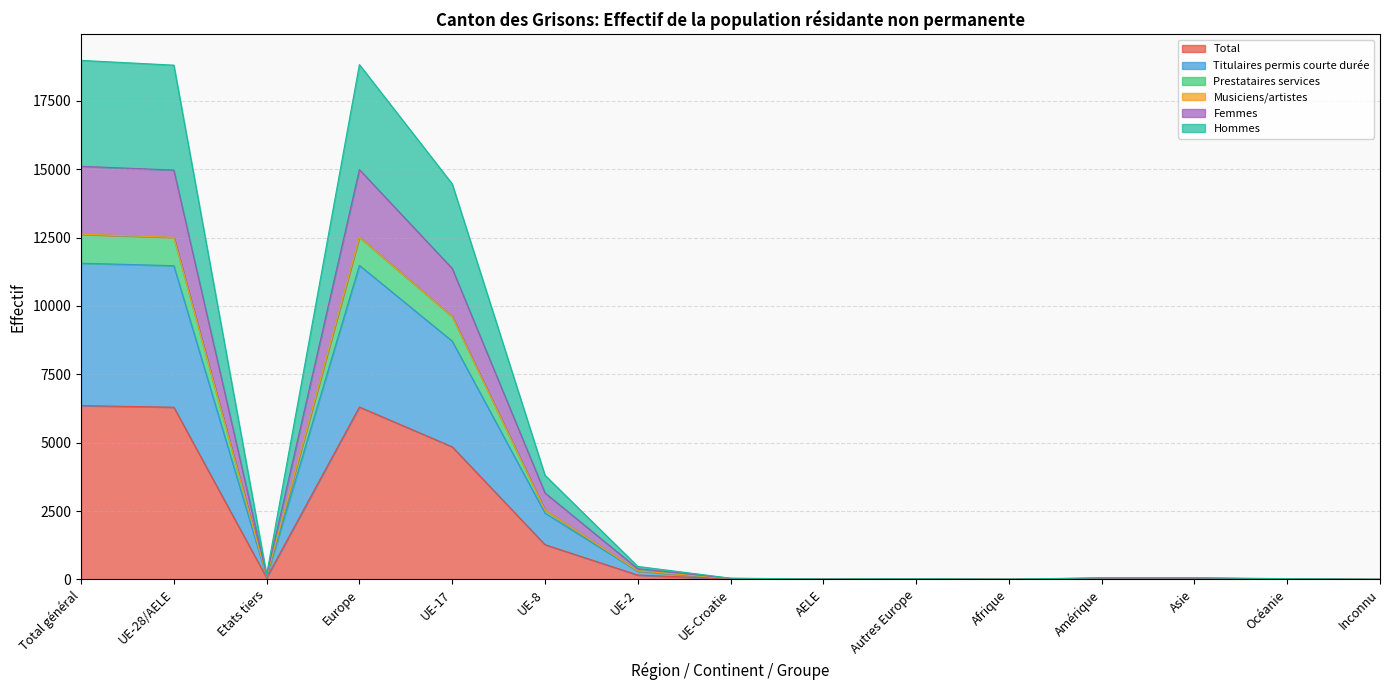

Is the value of Prestataires services at AELE greater than the value of Titulaires permis courte durée at Europe?

No